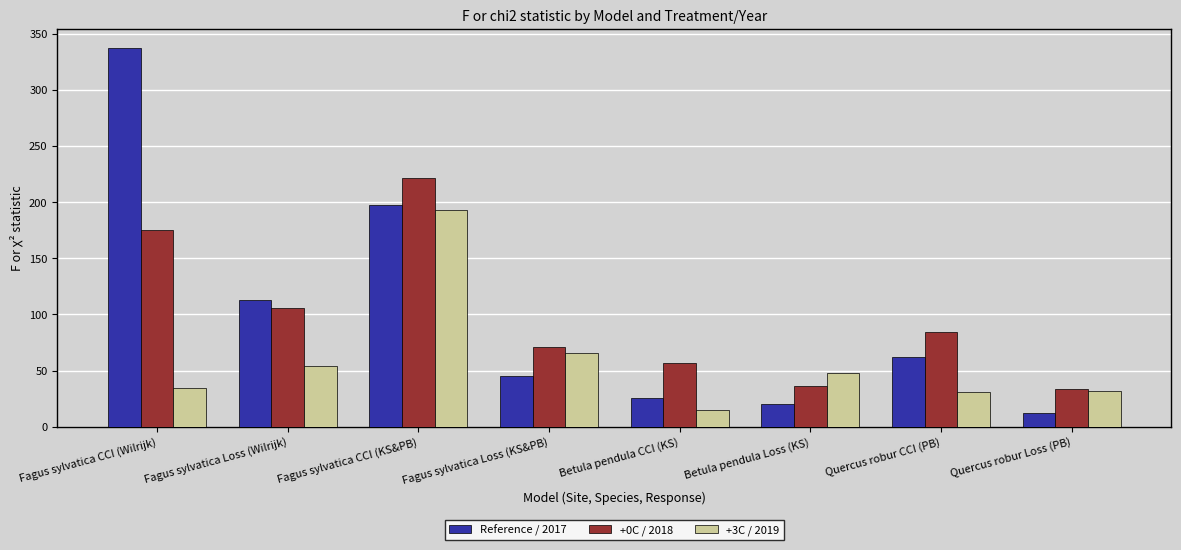

The +3C / 2019 series shows 193.2 at Fagus sylvatica CCI (KS&PB). True or false?

True